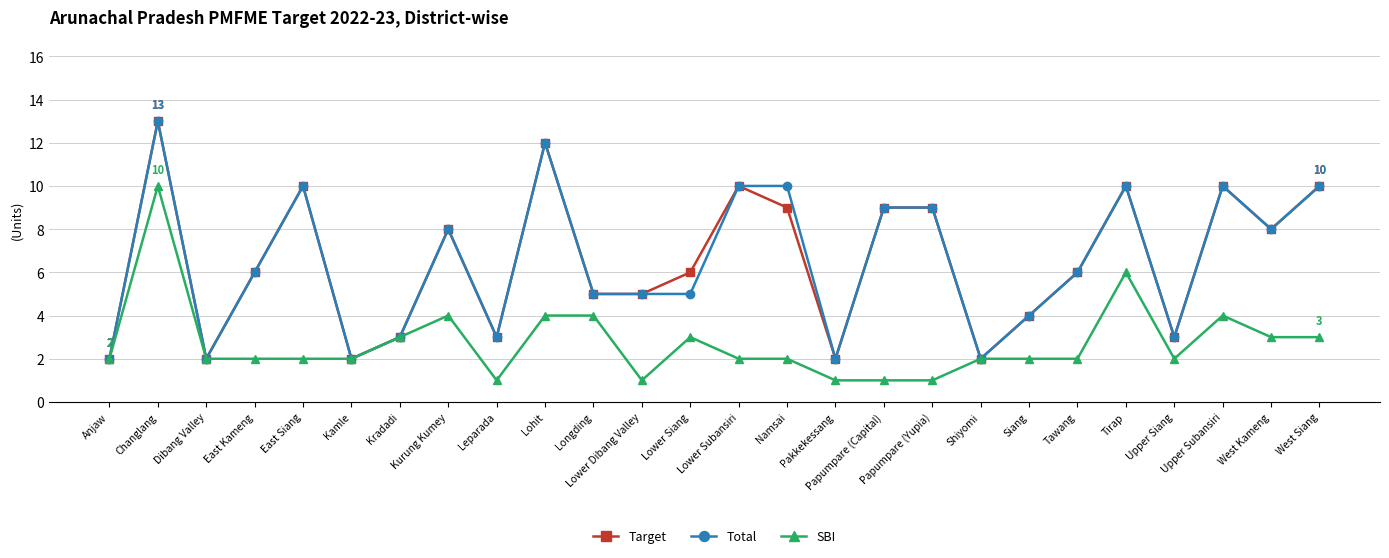

At which category is the sum across all series the highest?

Changlang